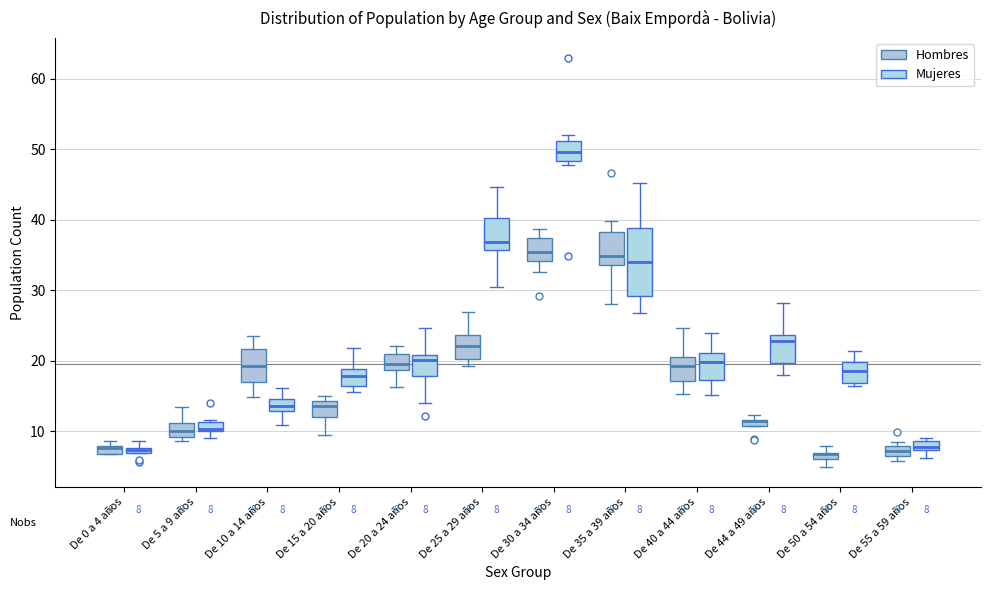

Comparing the boxes themselves (not the whiskers), which one is the tallest?

De 35 a 39 años (Mujeres)